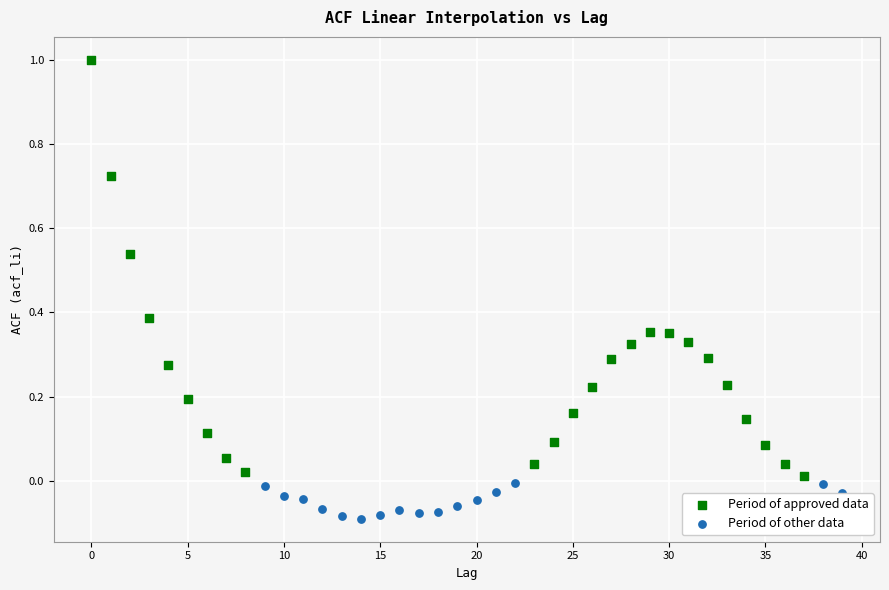

Which series contains the highest Y value?

Period of approved data